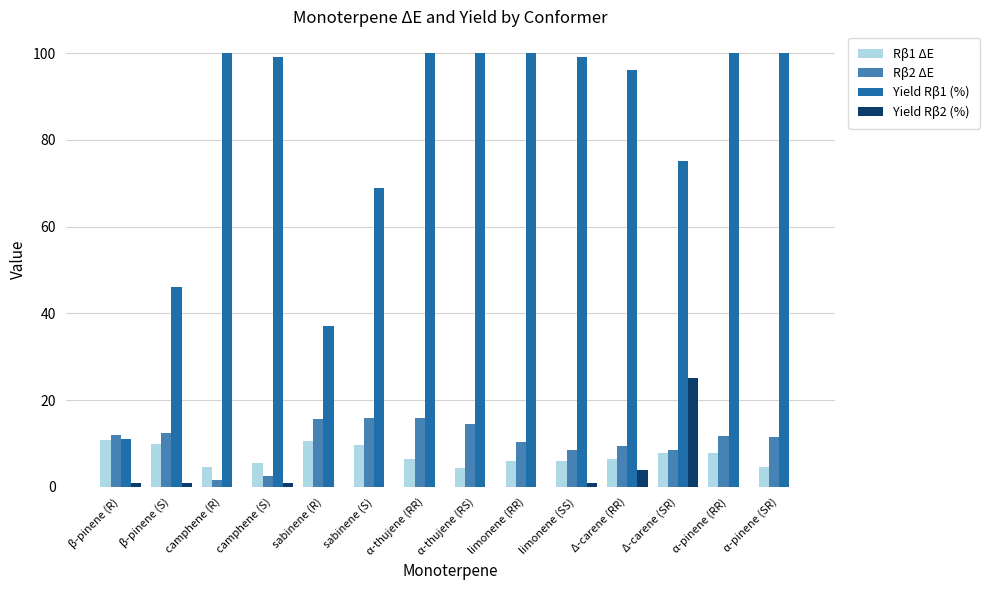

What is the greatest value displayed?

100.0